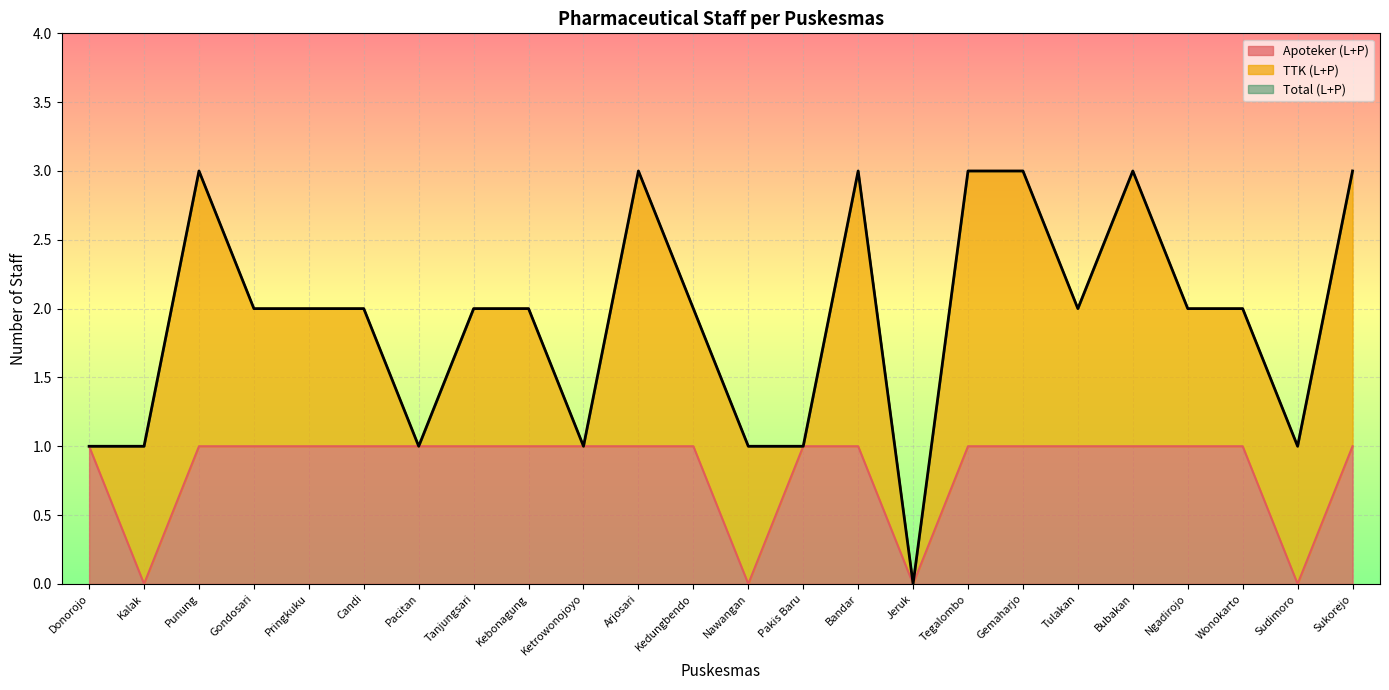

What is the maximum value shown in the chart?

3